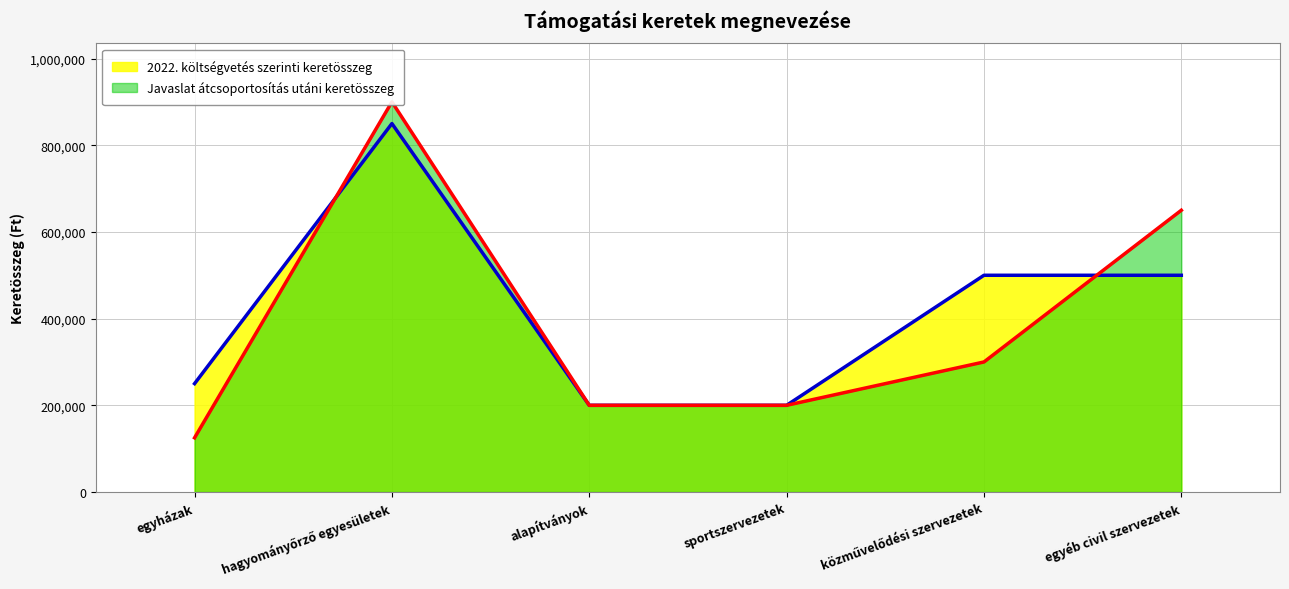

Which series has the widest spread of values?

Javaslat átcsoportosítás utáni keretösszeg